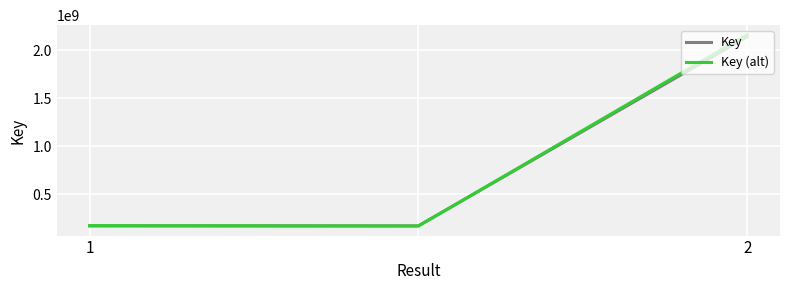

Does the chart have visible grid lines?

Yes